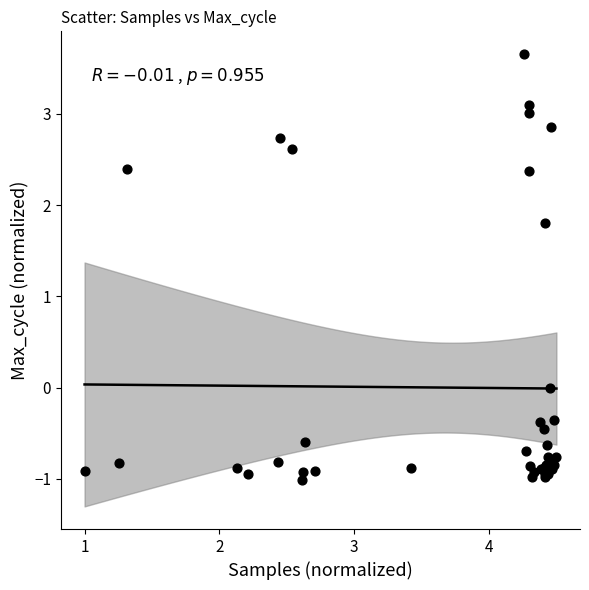

What Y value in the scatter plot is closest to 1?

1.8